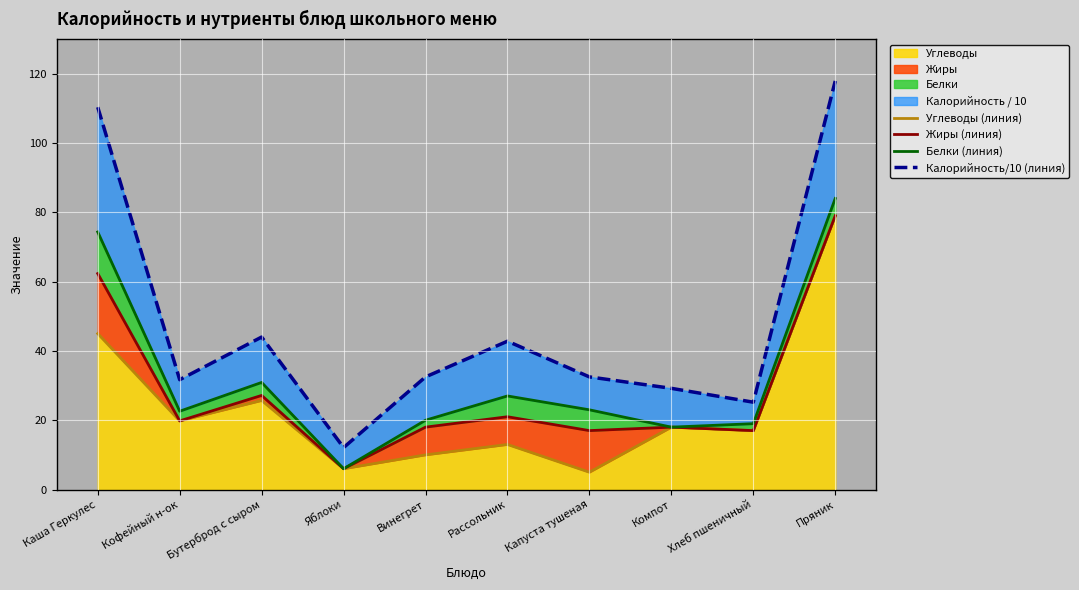

True or false: Белки (линия) and Жиры (линия) intersect in this chart.

False